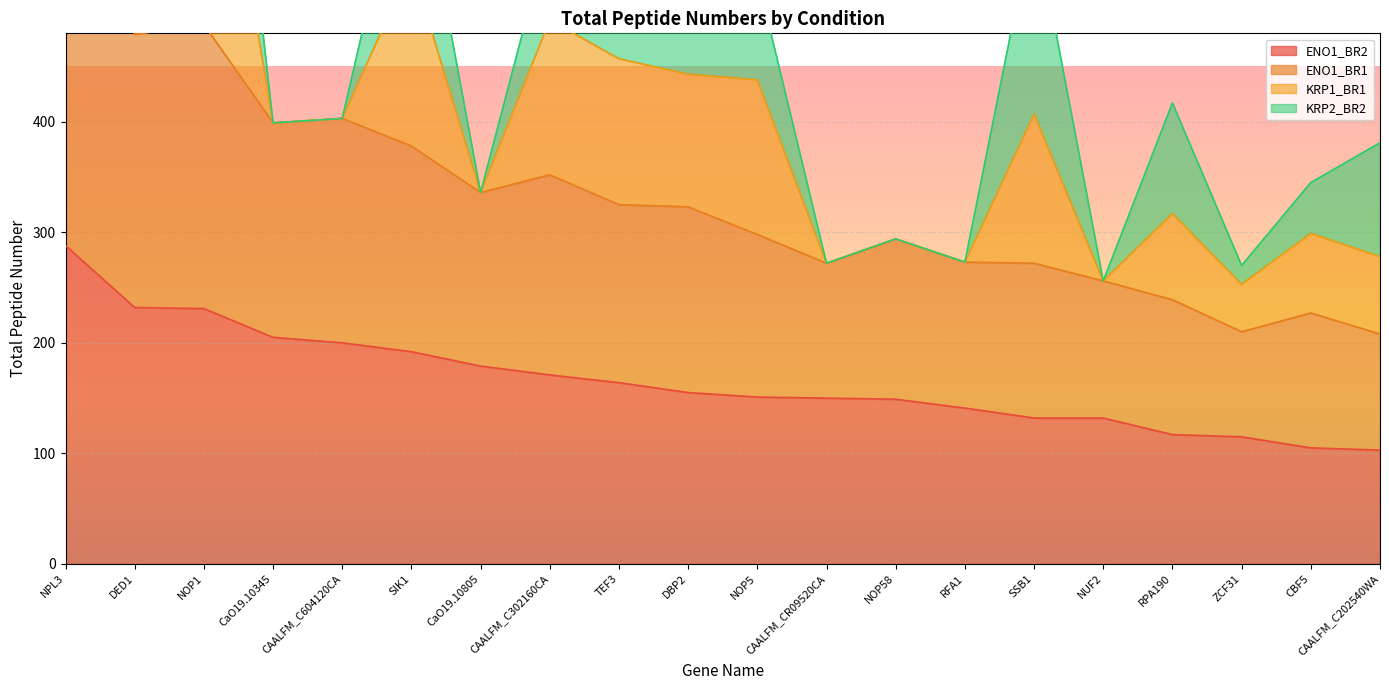

Is it true that ENO1_BR1 equals 671 at DED1?

False